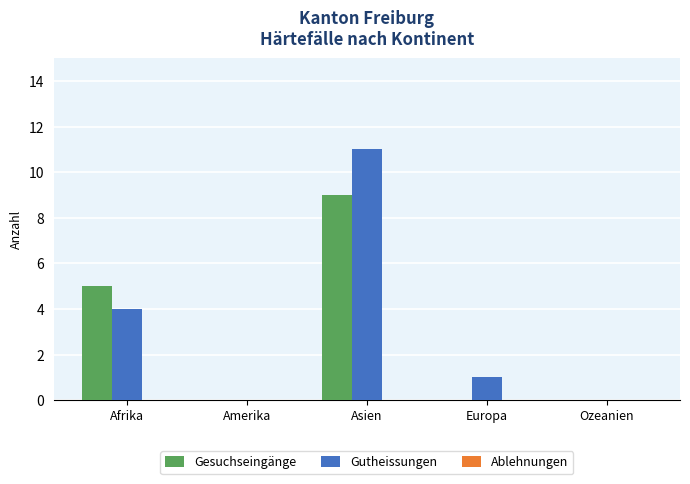

Is it true that Gesuchseingänge equals 5 at Afrika?

True